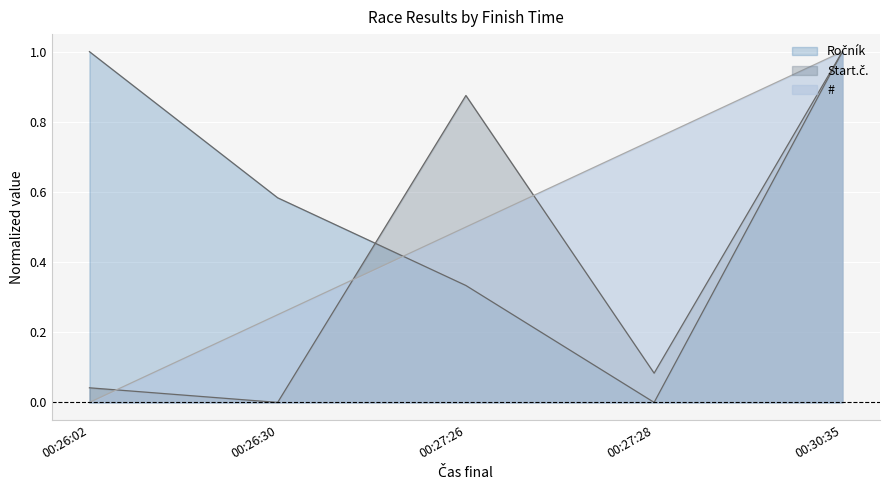

Reading right to left, what are all the values shown in this chart?

#: 00:30:35=1.0	00:27:28=0.8	00:27:26=0.5	00:26:30=0.2	00:26:02=0.0
Start.č.: 00:30:35=1.0	00:27:28=0.1	00:27:26=0.9	00:26:30=0.0	00:26:02=0.0
Ročník: 00:30:35=1.0	00:27:28=0.0	00:27:26=0.3	00:26:30=0.6	00:26:02=1.0